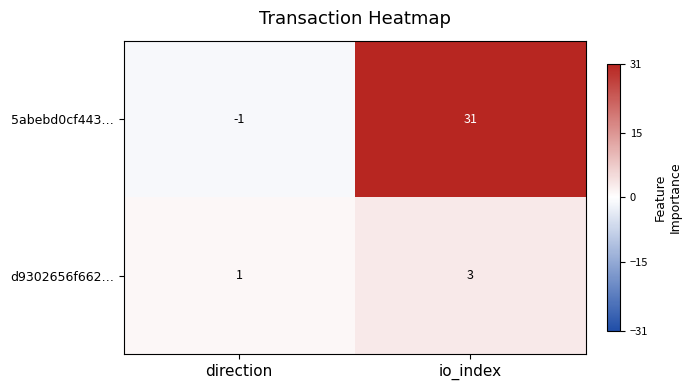

Read the d9302656f662… value at io_index.

3